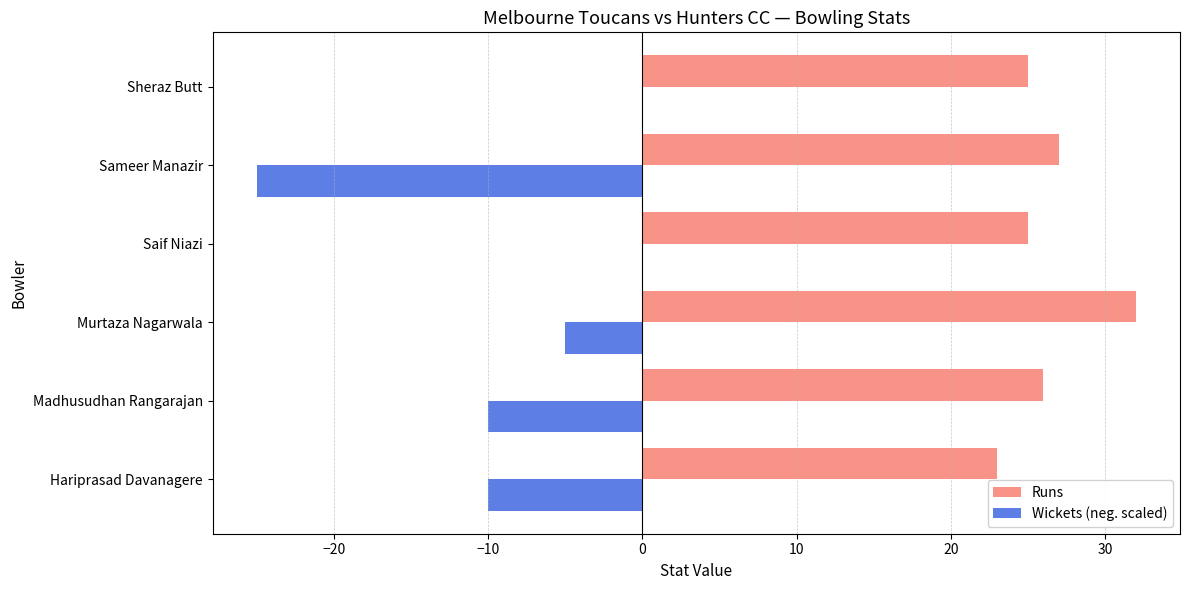

What is the sum of the Wickets (neg. scaled) values at Sheraz Butt and Madhusudhan Rangarajan?

-10